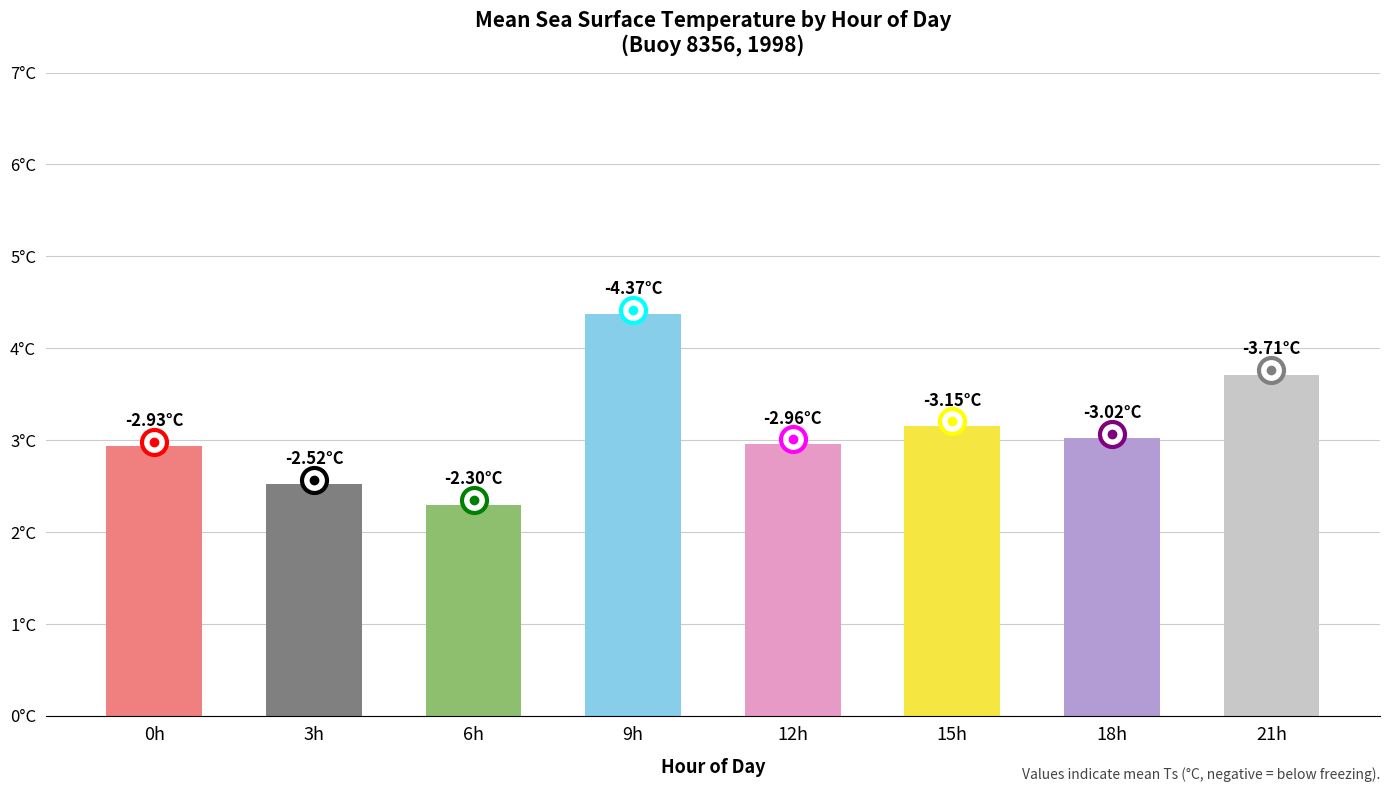

What is the ratio of the value at 0h to the value at 9h?

0.7